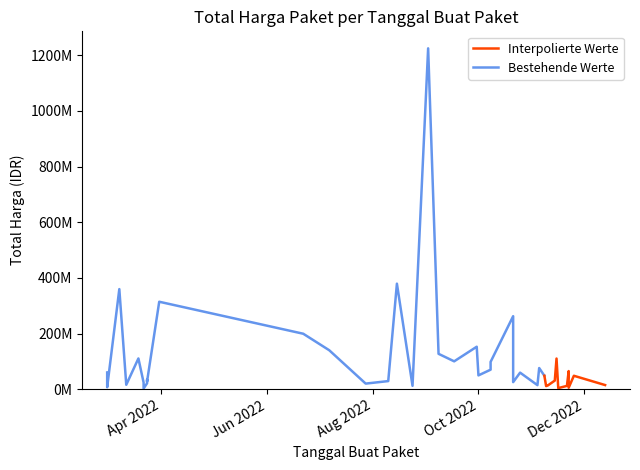

Where is the data nearest to the value 613538875?

2022-08-15